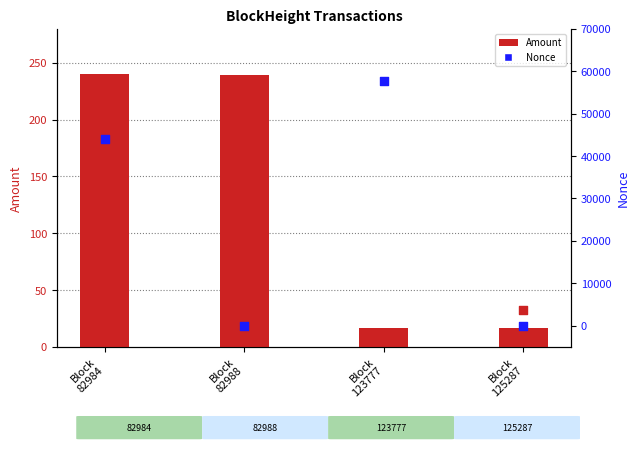

Which series reaches the maximum Y coordinate?

Nonce